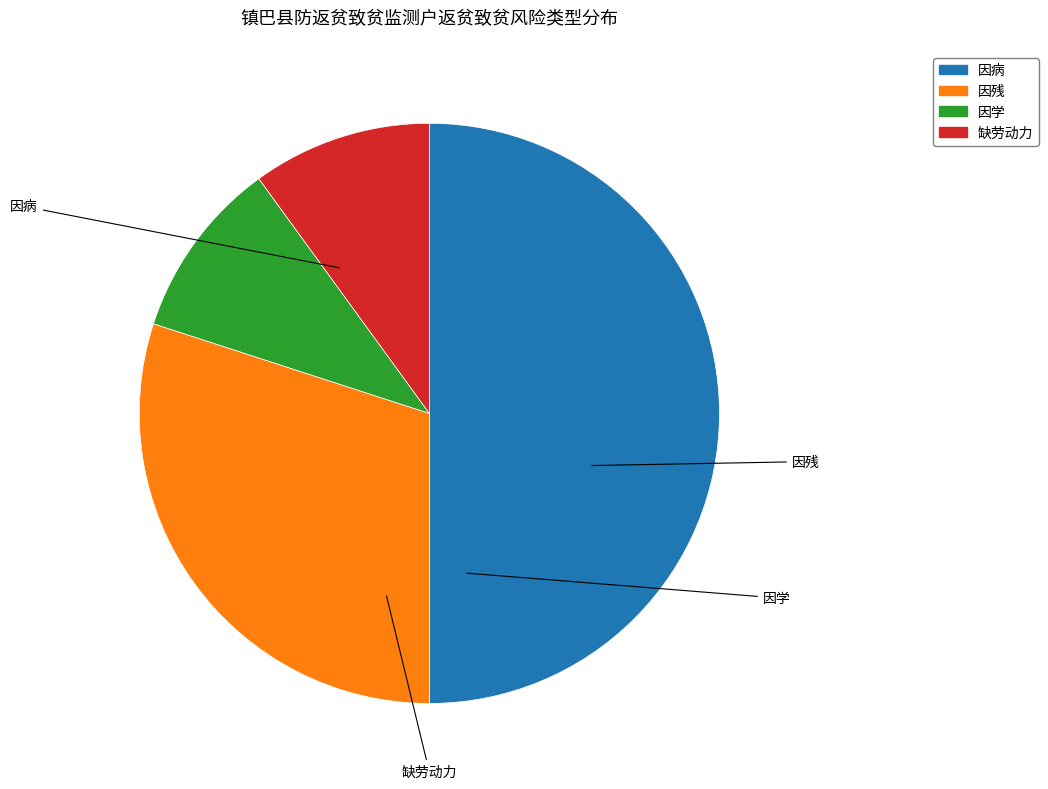

Combined, do 缺劳动力 and 因学 account for over 50%?

No